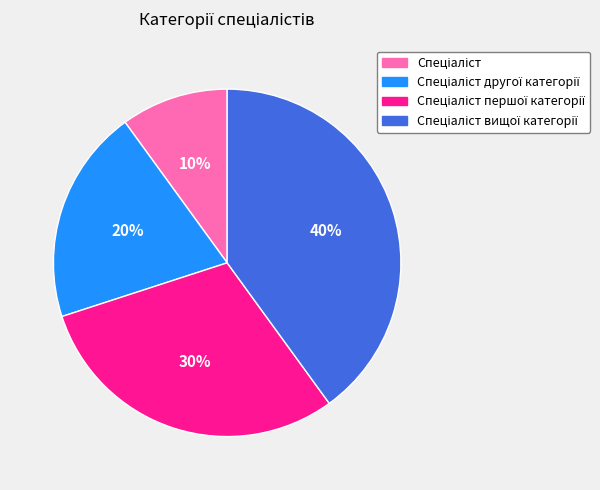

Is there a majority slice in this chart?

No